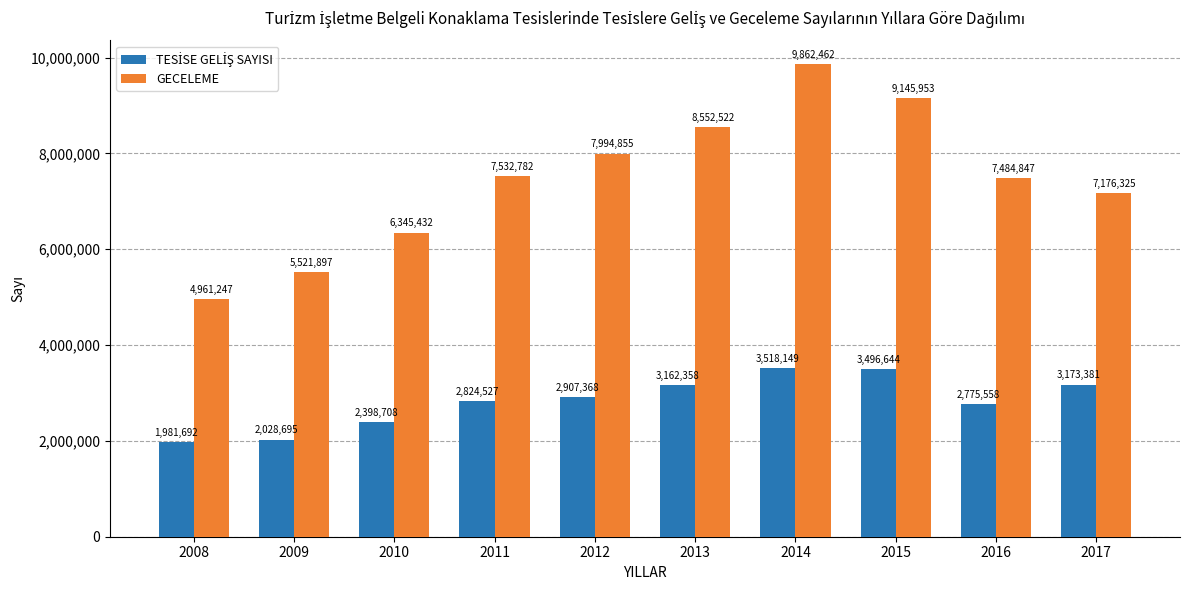

Which series has the widest spread of values?

GECELEME